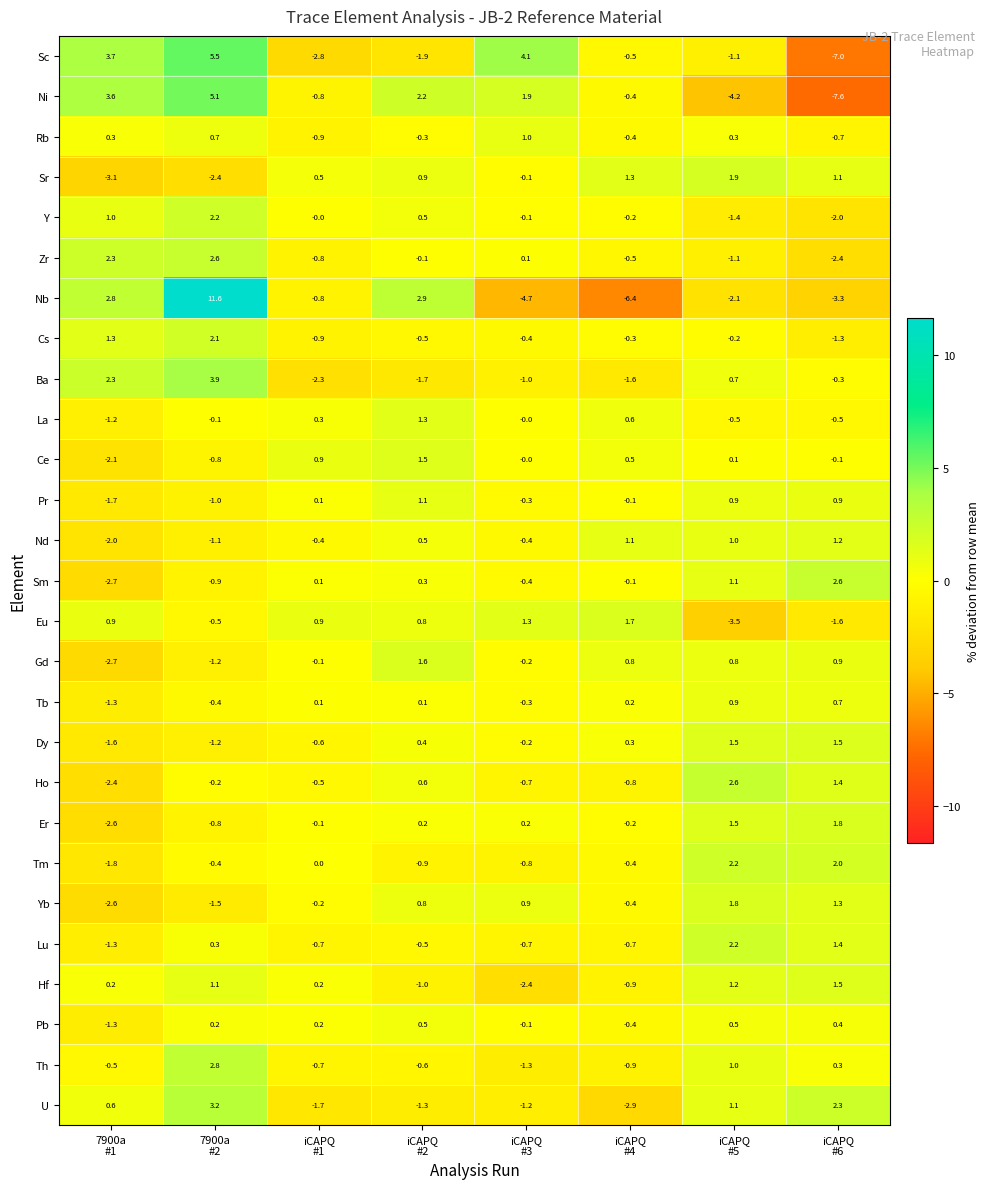

Which series has the widest spread of values?

Nb